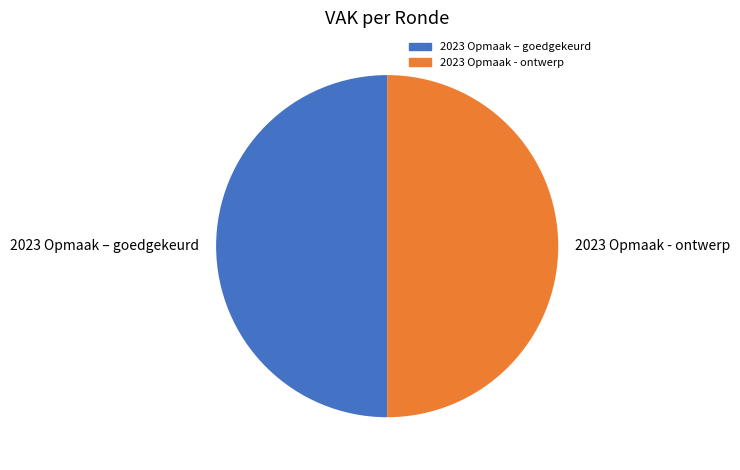

Is it true that 2023 Opmaak - ontwerp is 40% of the pie?

False